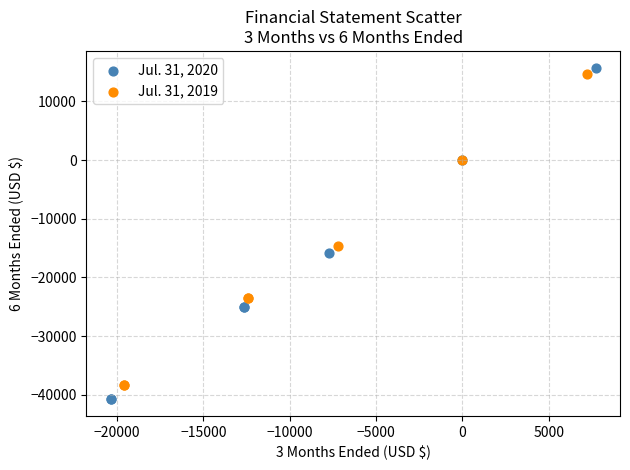

Which series reaches the maximum Y coordinate?

Jul. 31, 2020